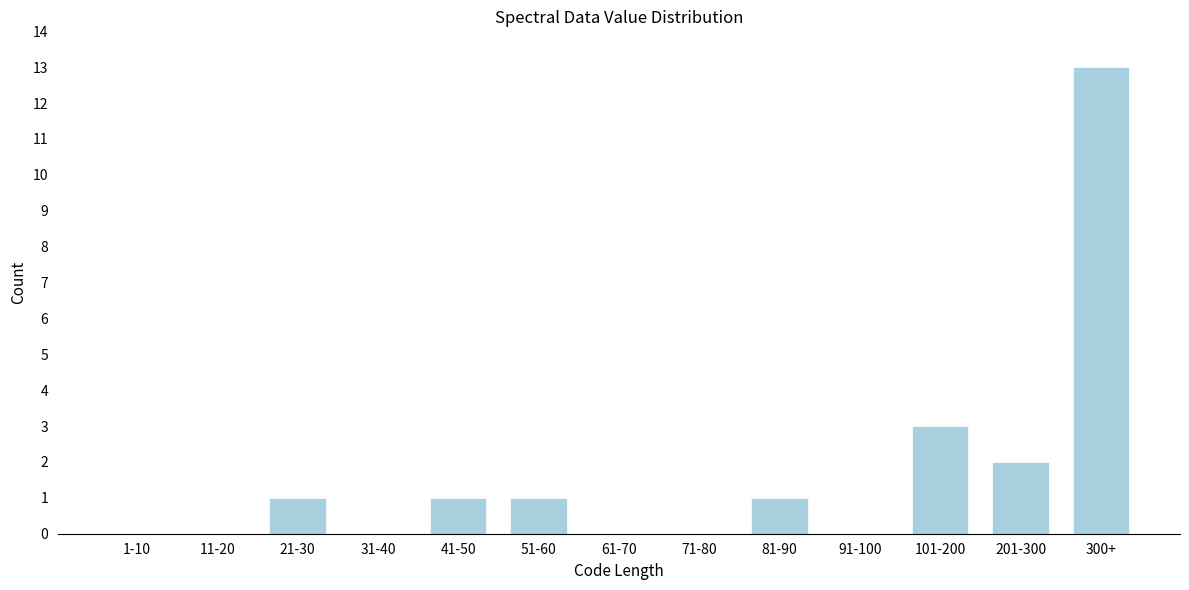

Reading left to right, extract all data points from this chart.

1-10=0	11-20=0	21-30=1	31-40=0	41-50=1	51-60=1	61-70=0	71-80=0	81-90=1	91-100=0	101-200=3	201-300=2	300+=13